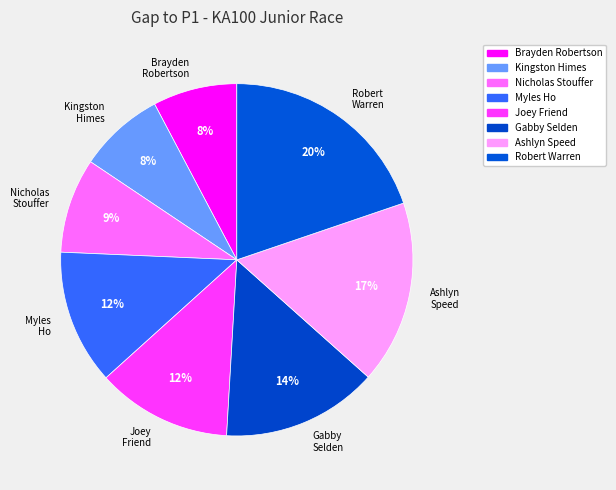

Between Nicholas Stouffer and Robert Warren, which is larger?

Robert Warren